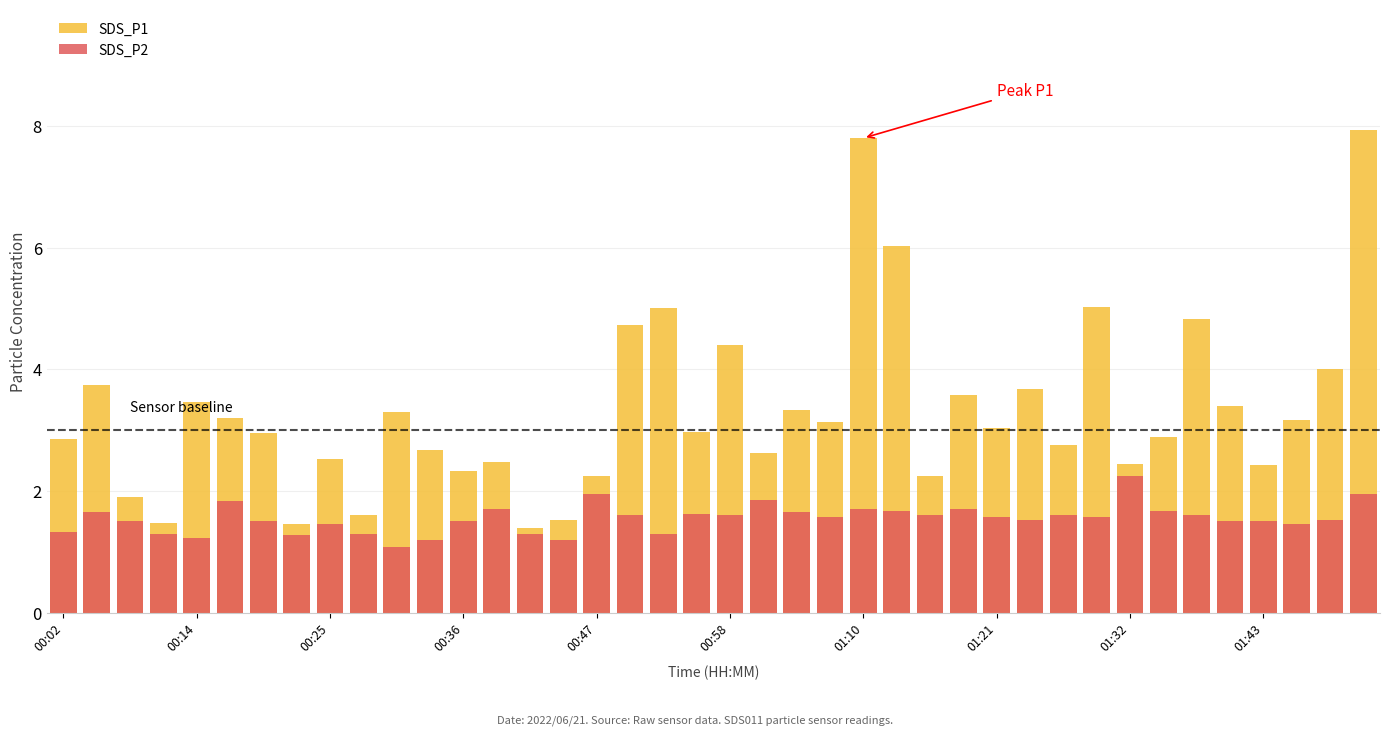

Reading left to right, what are all the values shown in this chart?

SDS_P1: 2.9	3.8	1.9	1.5	3.5	3.2	3.0	1.4	2.5	1.6	3.3	2.7	2.3	2.5	1.4	1.5	2.2	4.7	5.0	3.0	4.4	2.6	3.3	3.1	7.8	6.0	2.2	3.6	3.0	3.7	2.8	5.0	2.5	2.9	4.8	3.4	2.4	3.2	4.0	7.9
SDS_P2: 1.3	1.6	1.5	1.3	1.2	1.8	1.5	1.3	1.4	1.3	1.1	1.2	1.5	1.7	1.3	1.2	1.9	1.6	1.3	1.6	1.6	1.9	1.6	1.6	1.7	1.7	1.6	1.7	1.6	1.5	1.6	1.6	2.2	1.7	1.6	1.5	1.5	1.4	1.5	1.9